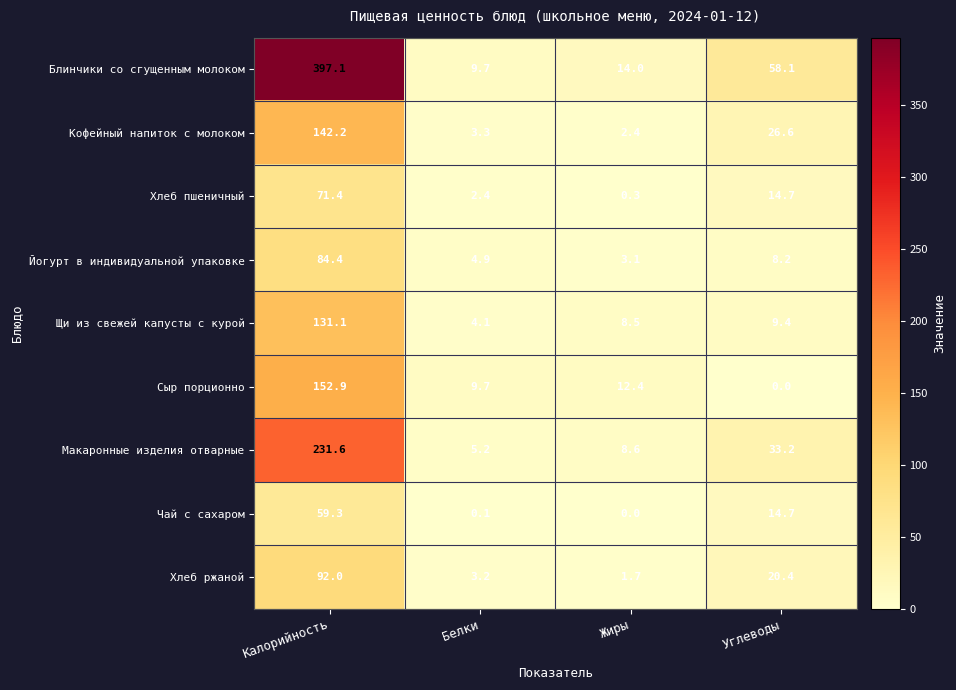

What is the total value across all series at Белки?

42.6